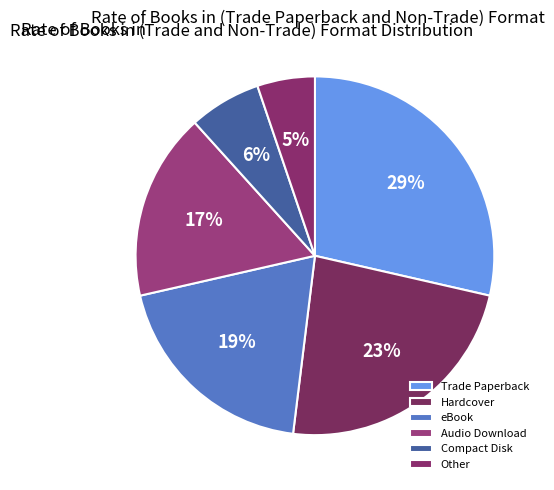

How many segments does this pie chart have?

6